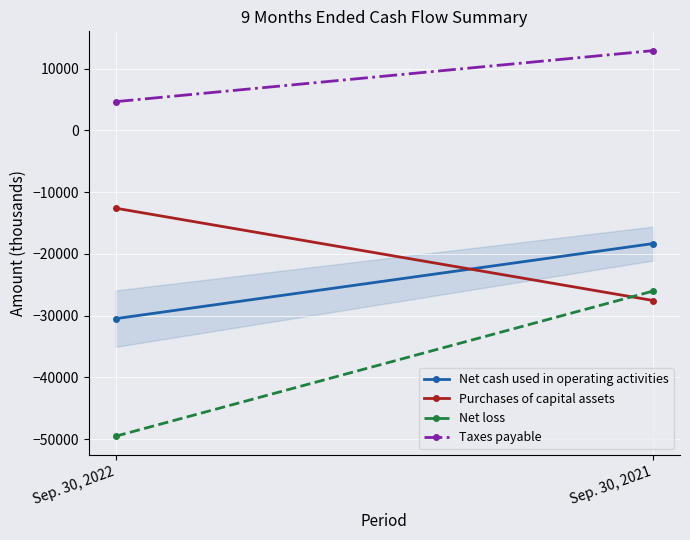

True or false: Net loss has a value of -75586 at Sep. 30, 2022.

False